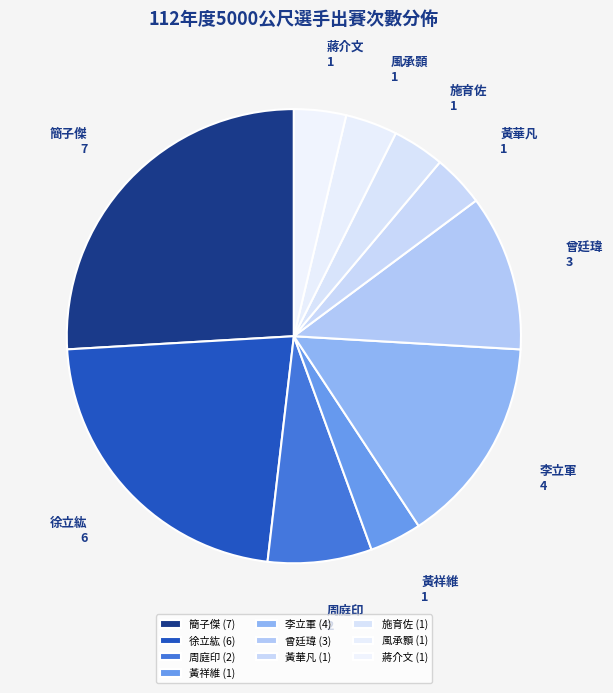

Count the number of slices in the pie.

10